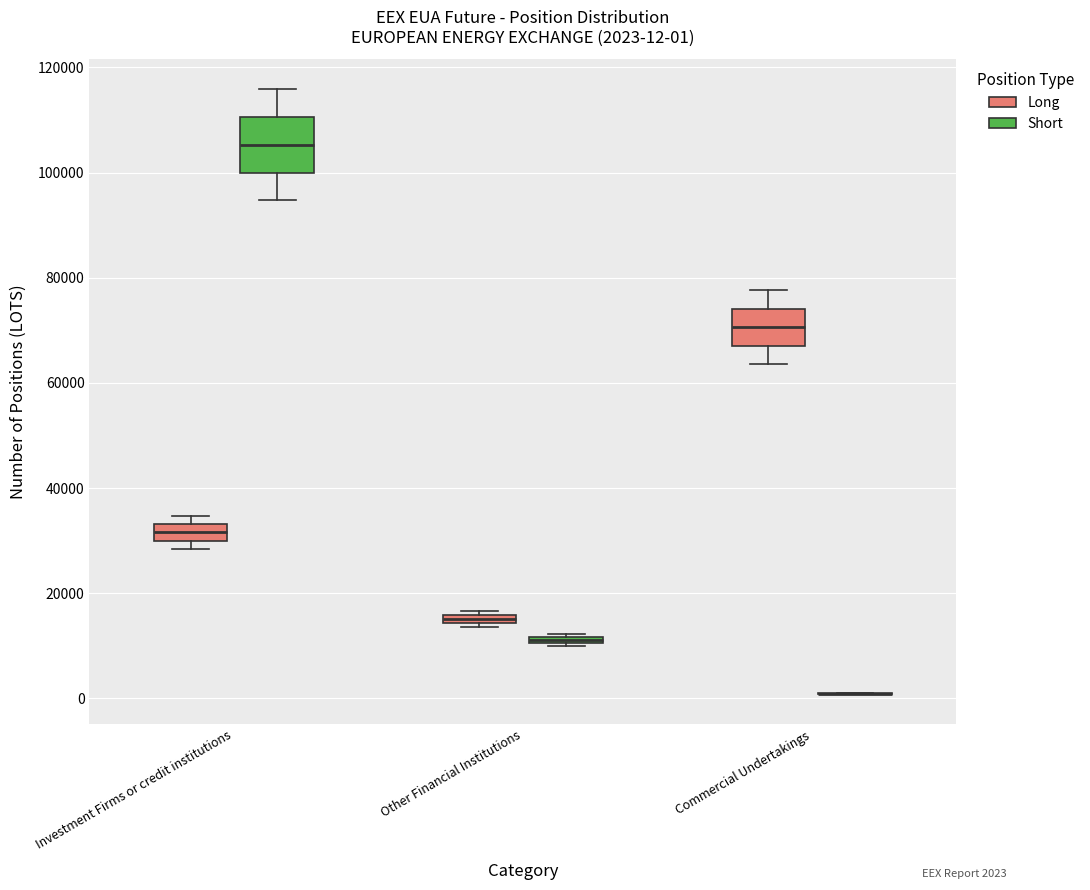

Which box is the tallest, from its lower edge to its upper edge?

Investment Firms or credit institutions (Short)